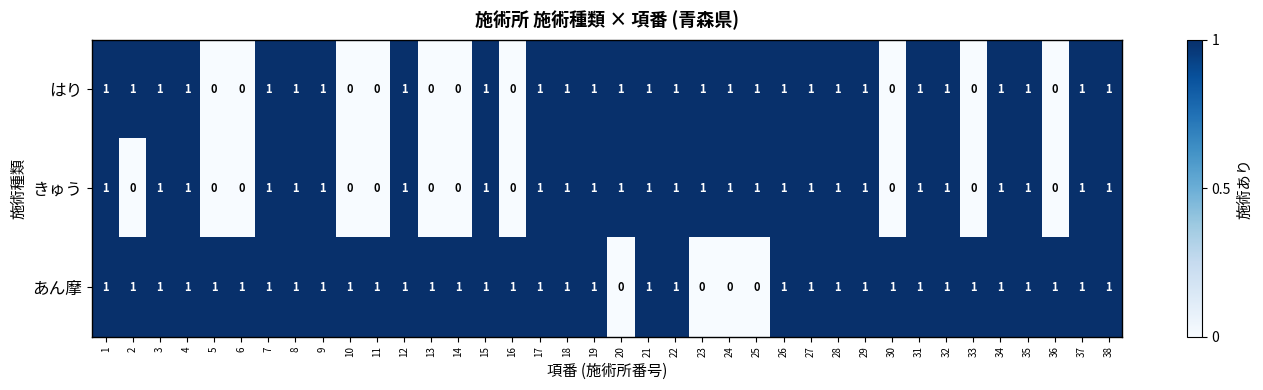

Which series has the largest total across all categories?

あん摩